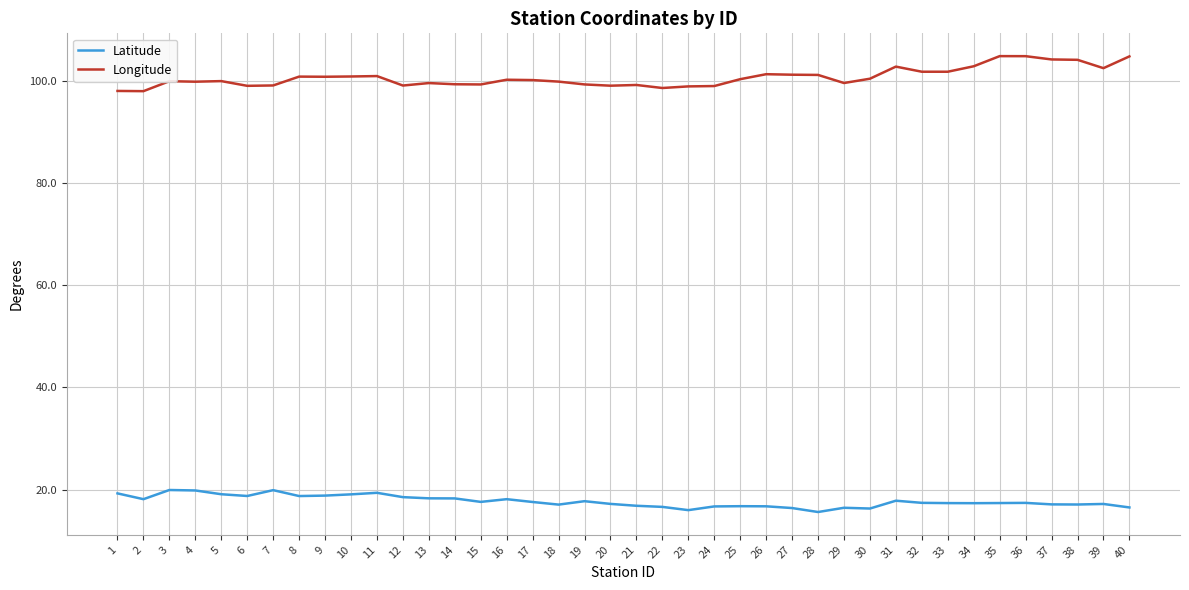

What are all the series names shown in the legend?

Latitude, Longitude